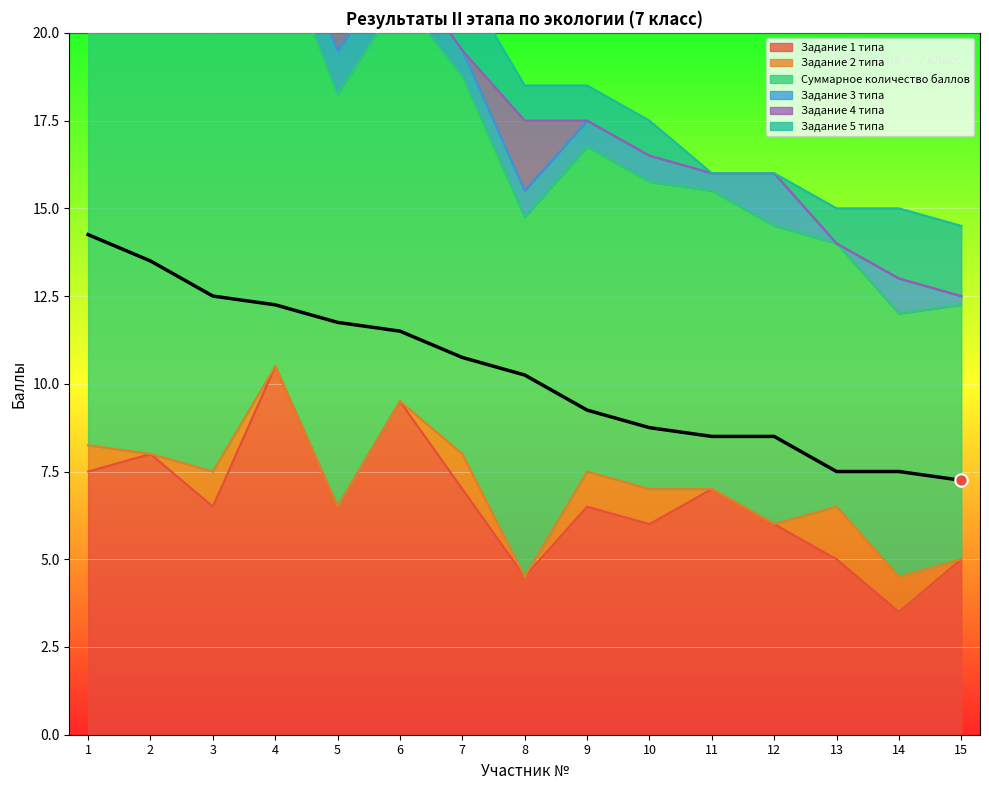

What are all the series names shown in the legend?

Задание 1 типа, Задание 2 типа, Суммарное количество баллов, Задание 3 типа, Задание 4 типа, Задание 5 типа